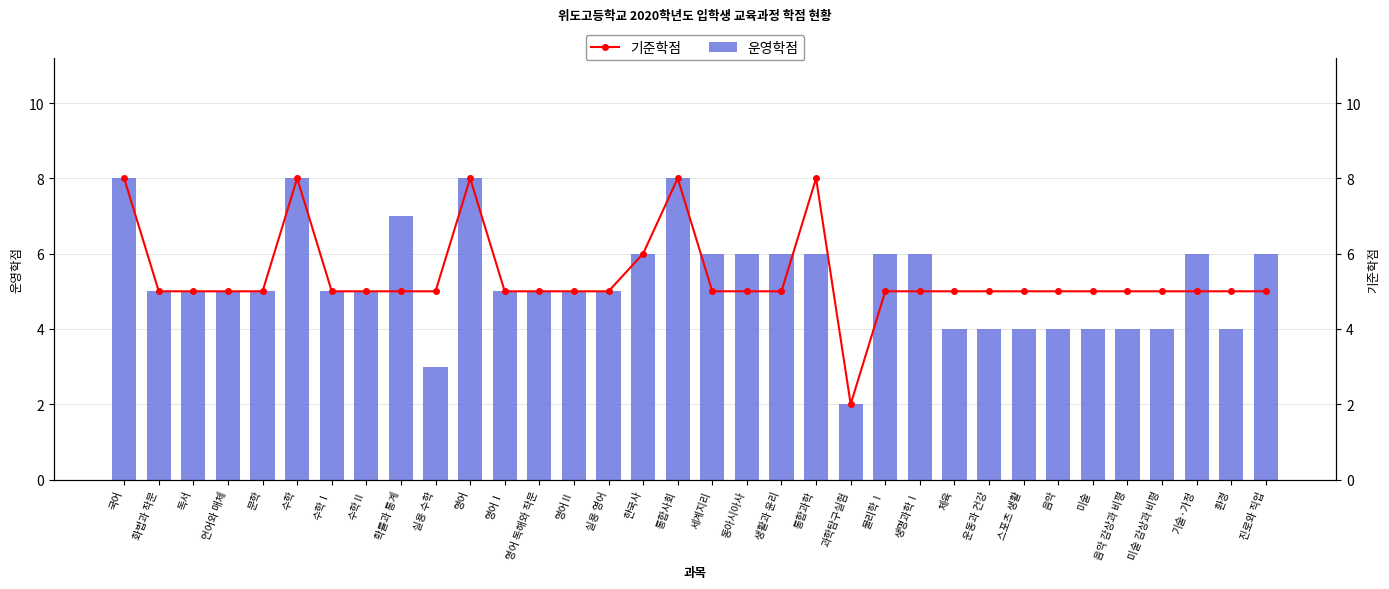

Between 스포츠 생활 and 미술, which series saw the biggest shift?

운영학점